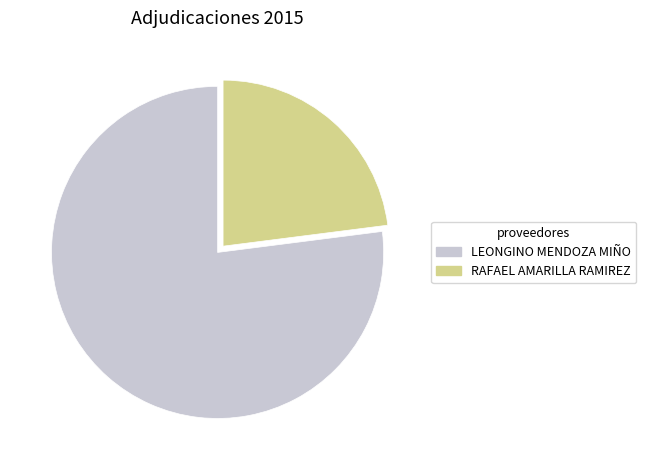

Combined, do LEONGINO MENDOZA MIÑO and RAFAEL AMARILLA RAMIREZ account for over 50%?

Yes